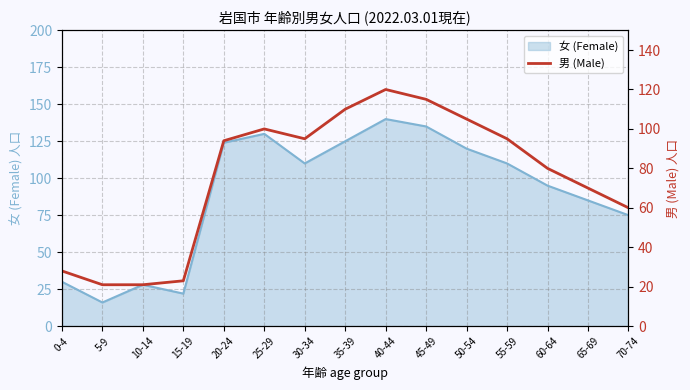

What is the smallest value displayed?

21